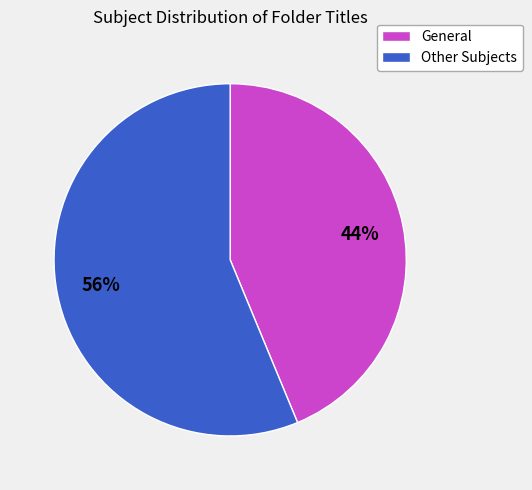

Count the number of slices in the pie.

2